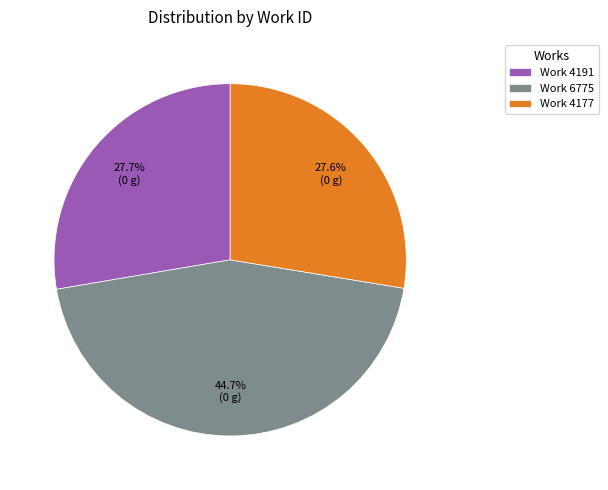

Count the number of slices in the pie.

3